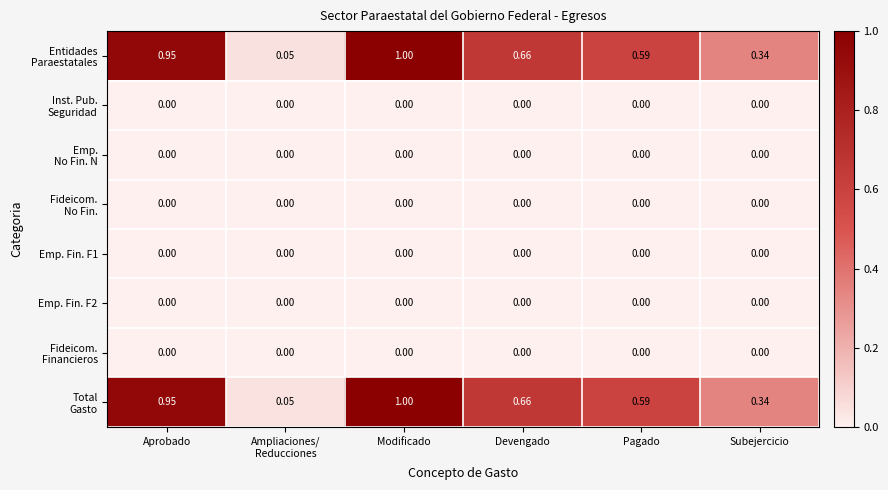

Which label corresponds to the largest value in the chart?

Modificado